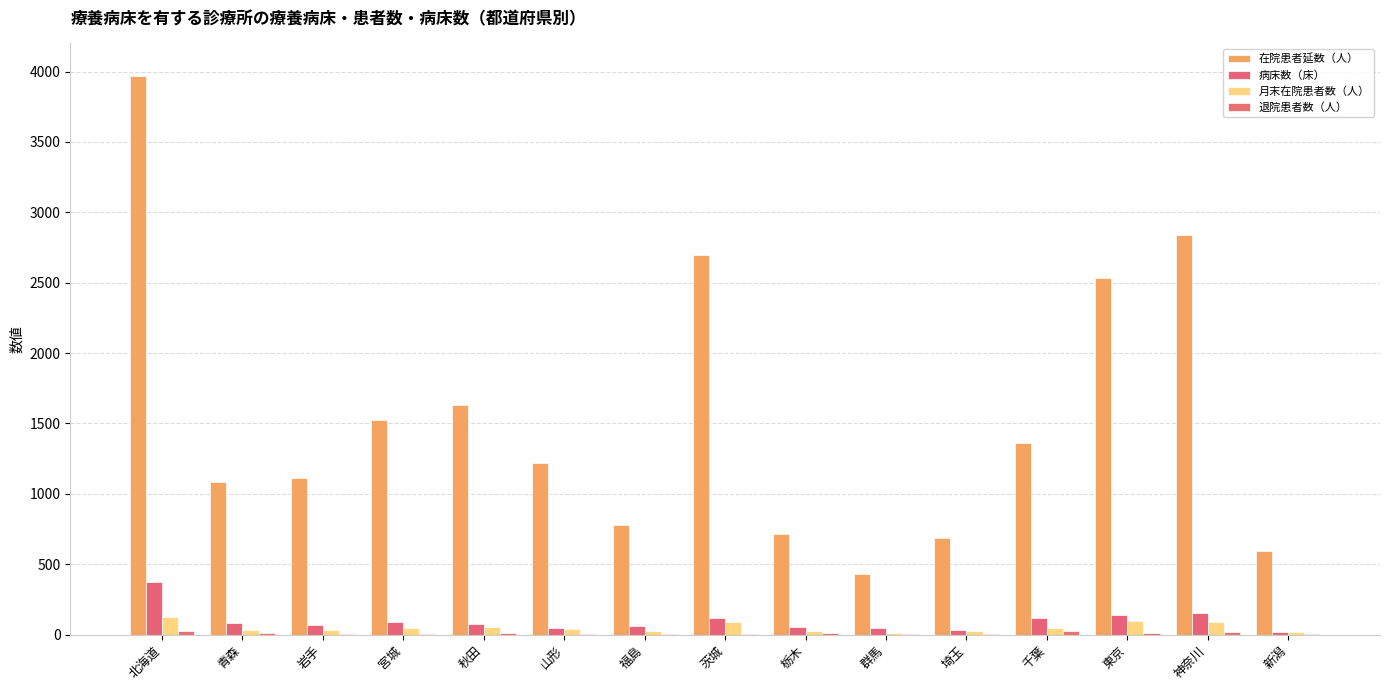

Which category has the highest value in the 退院患者数（人） series?

北海道